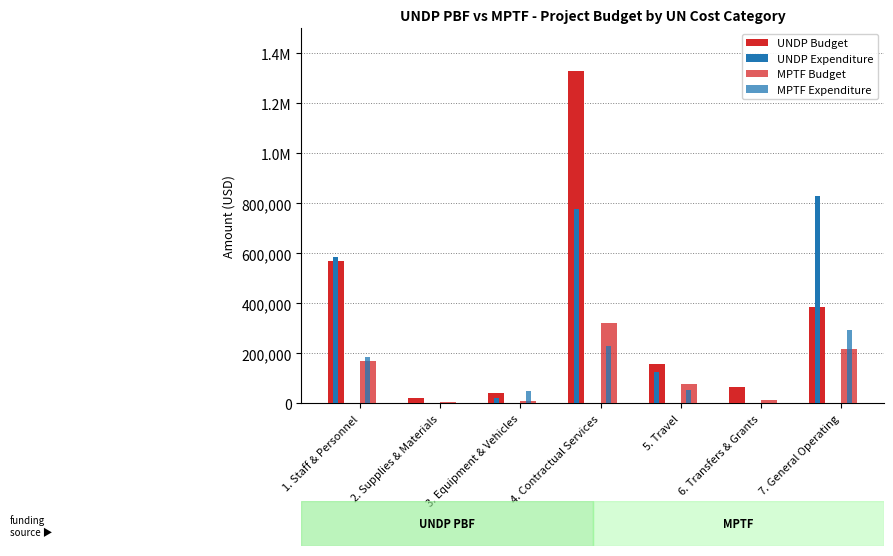

What is the smallest value displayed?

-168.3